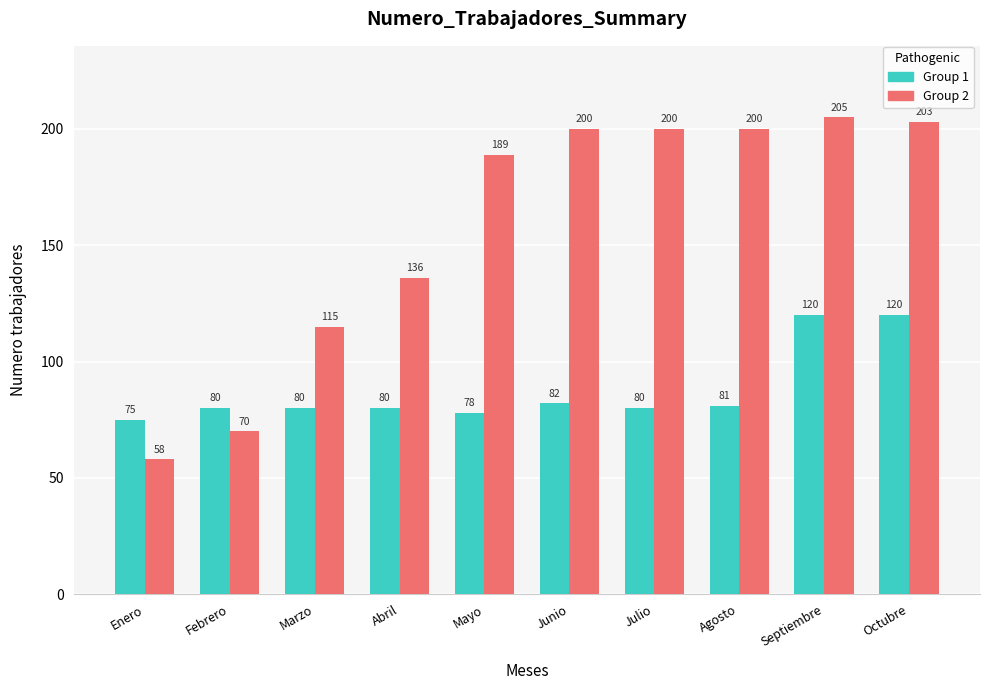

Which series has the largest range (max minus min)?

Group 2